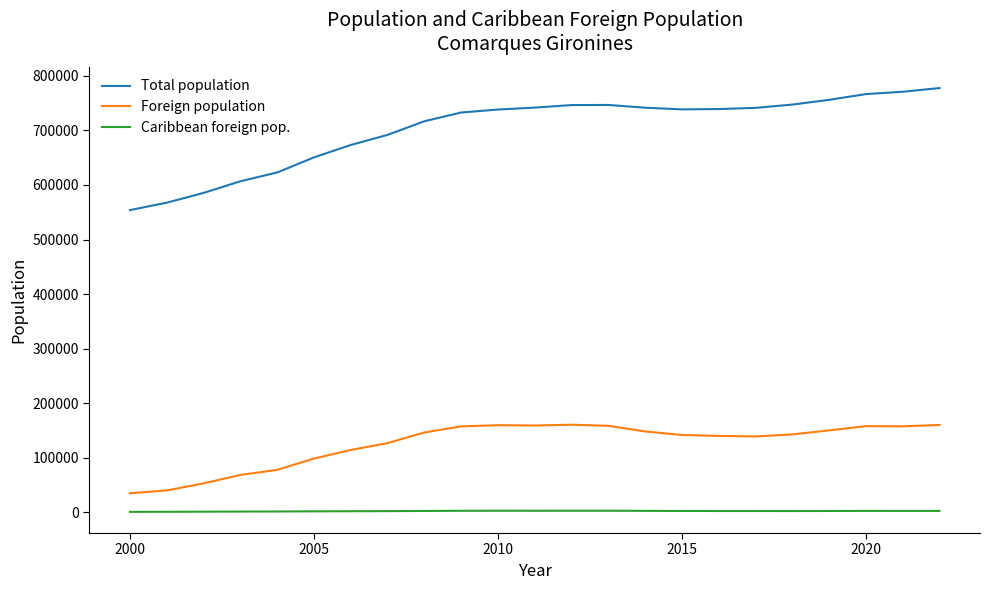

True or false: Foreign population and Total population intersect in this chart.

False